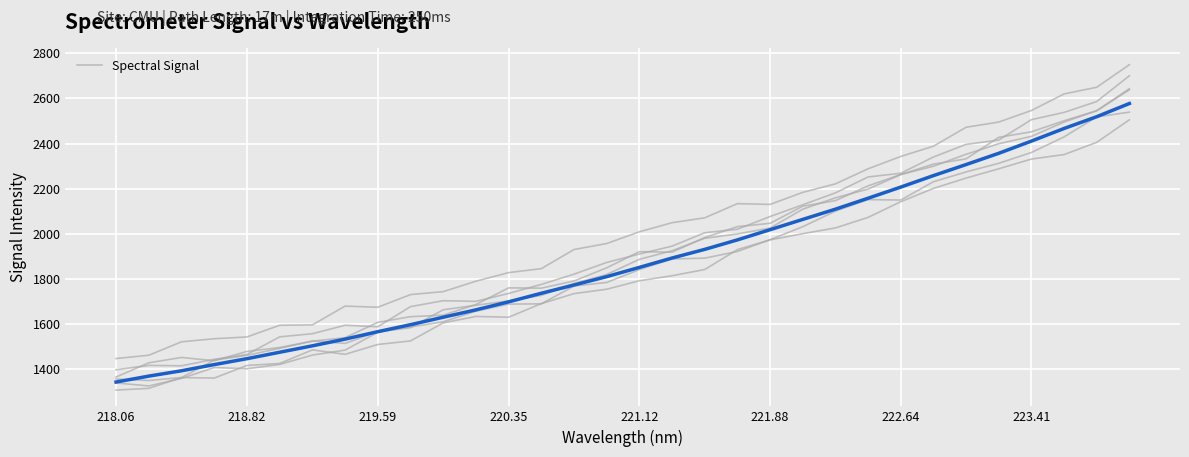

The Spectral Signal series shows 667.7 at 222.64. True or false?

False